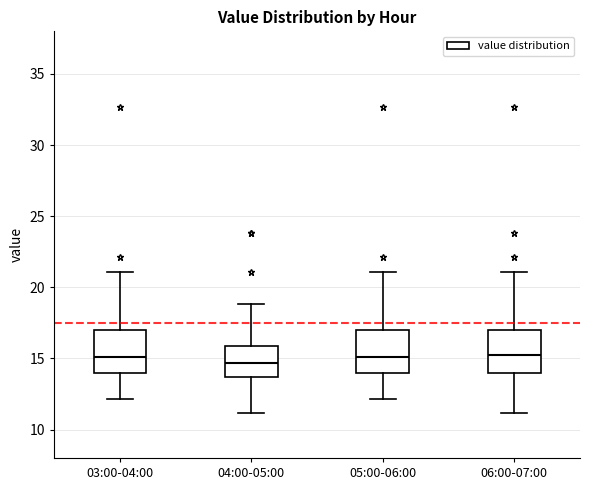

Reading left to right, transcribe this box plot: for each box, give where its median line is, the range the box spans, and where its two whiskers end, as read against the y-axis. The values are not printed on the chart, so give them approximately, as read against the axis.

03:00-04:00: median 15.0, box 14.0 to 17.0, whiskers 12.0 to 21.0
04:00-05:00: median 14.5, box 13.5 to 16.0, whiskers 11.0 to 19.0
05:00-06:00: median 15.0, box 14.0 to 17.0, whiskers 12.0 to 21.0
06:00-07:00: median 15.0, box 14.0 to 17.0, whiskers 11.0 to 21.0